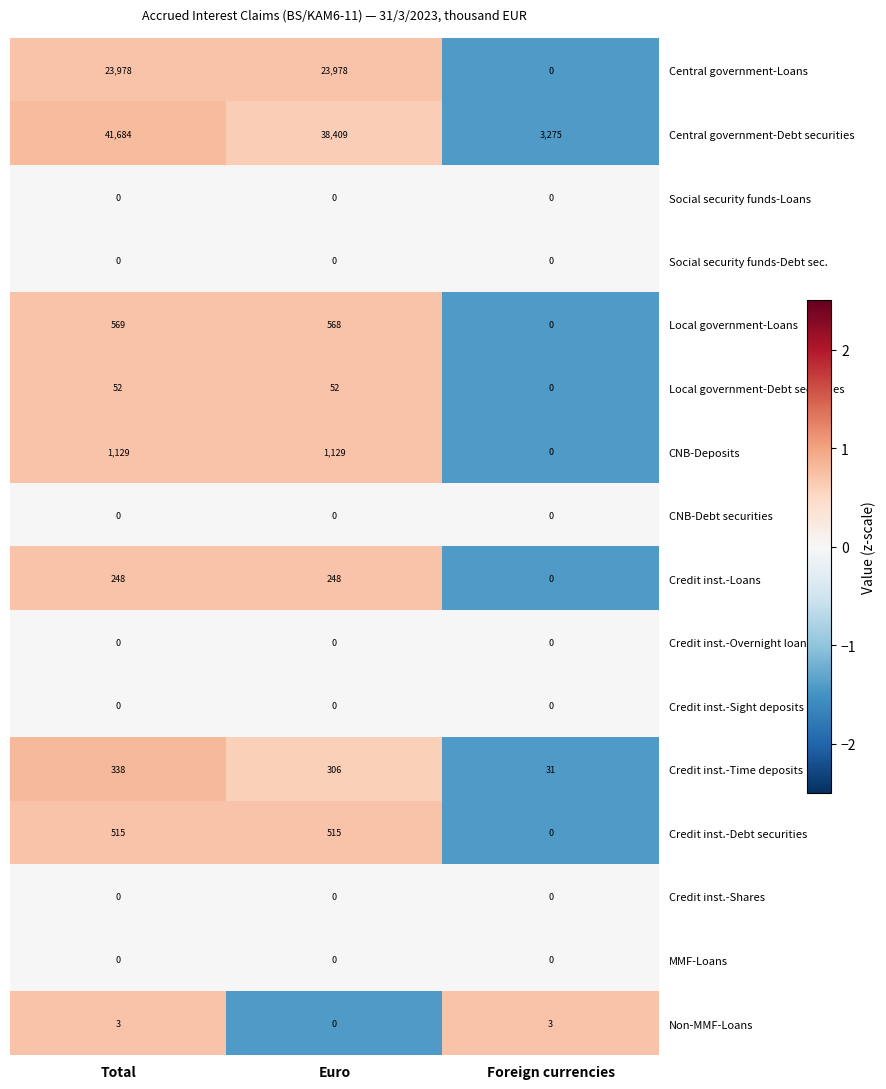

Which category has the highest value across all series?

Total